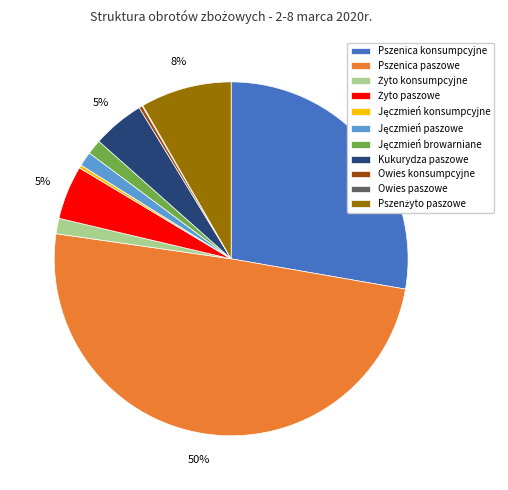

To the nearest percent, what percentage of the pie is Kukurydza paszowe?

5%